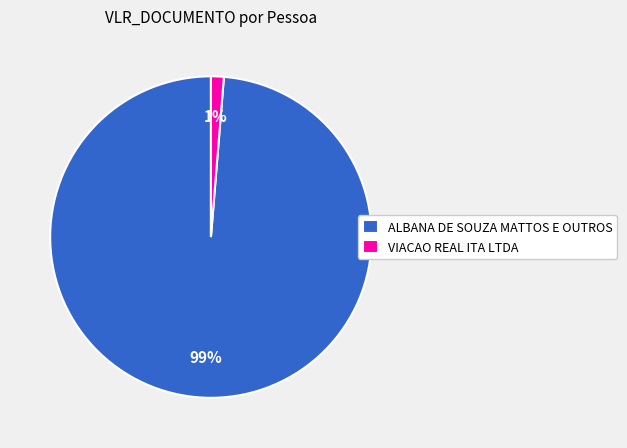

True or false: VIACAO REAL ITA LTDA accounts for 11% of the total.

False